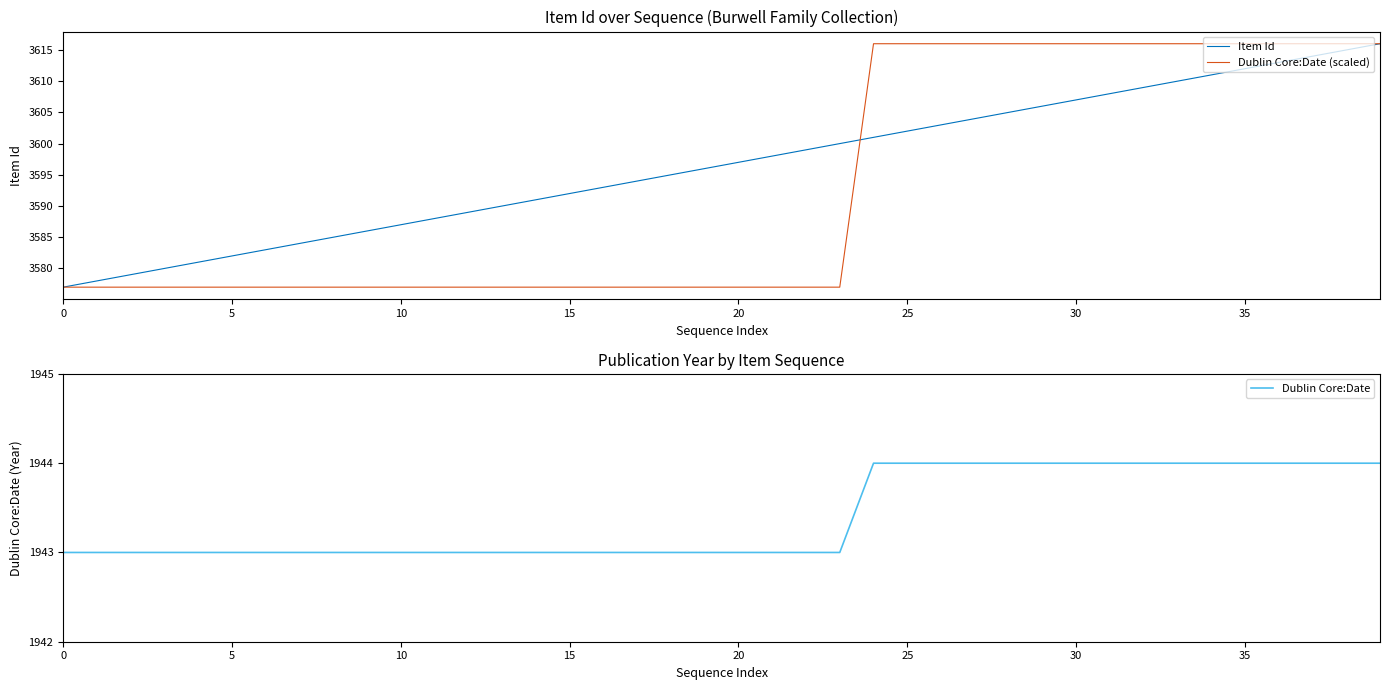

Is it true that Dublin Core:Date (scaled) equals 5780 at 31?

False